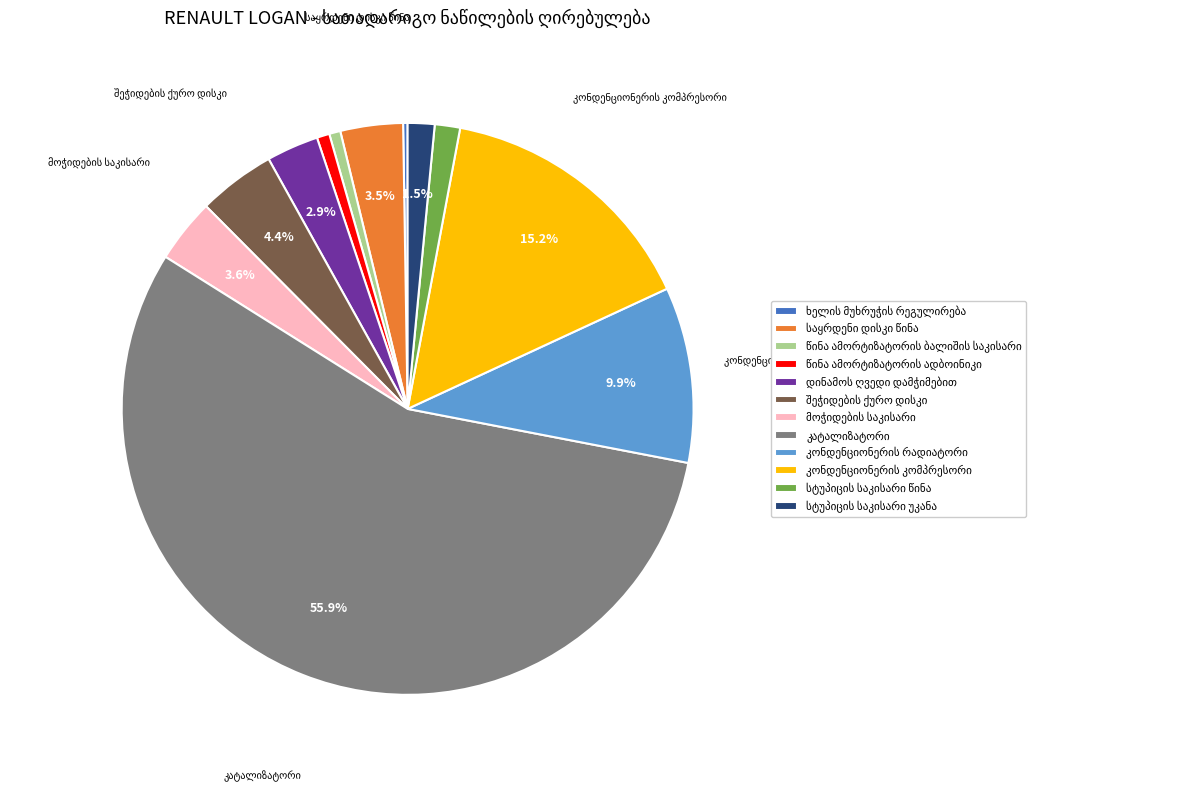

Is there any slice that represents more than half of the pie?

Yes